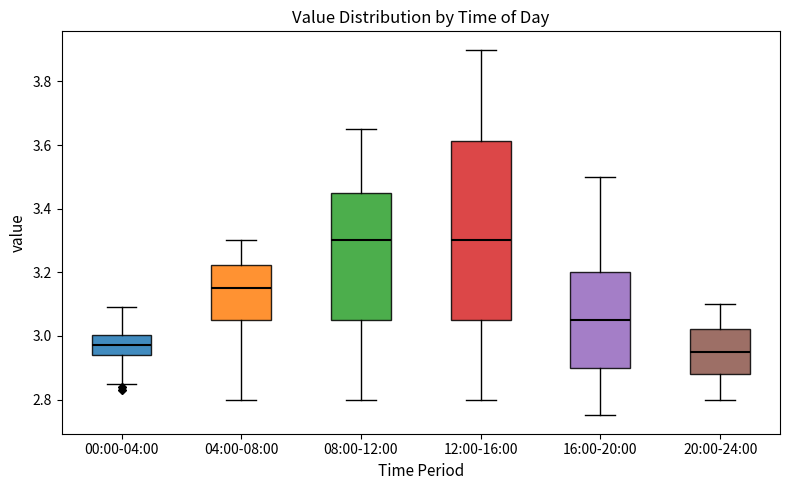

Reading left to right, read every box against the y-axis: the position of its median line, the range the box covers, and the ends of its whiskers. The values are not printed on the chart, so give them approximately, as read against the axis.

00:00-04:00: median 2.98, box 2.94 to 3.00, whiskers 2.86 to 3.10
04:00-08:00: median 3.16, box 3.06 to 3.22, whiskers 2.80 to 3.30
08:00-12:00: median 3.30, box 3.06 to 3.46, whiskers 2.80 to 3.66
12:00-16:00: median 3.30, box 3.06 to 3.62, whiskers 2.80 to 3.90
16:00-20:00: median 3.06, box 2.90 to 3.20, whiskers 2.76 to 3.50
20:00-24:00: median 2.96, box 2.88 to 3.02, whiskers 2.80 to 3.10